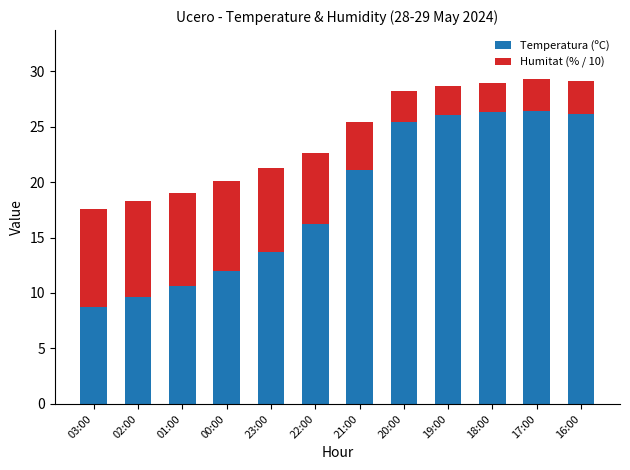

The value of Temperatura (ºC) at 16:00 is 26.1. True or false?

True